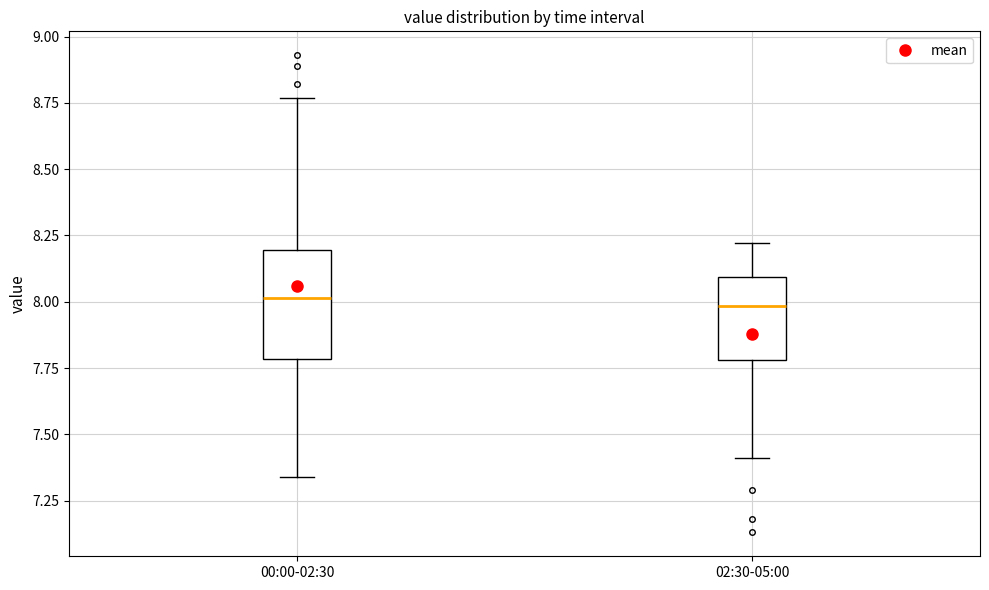

Where does the upper whisker of the box for 00:00-02:30 end on the y-axis? The values are not printed on the chart, so give them approximately, as read against the axis.

8.75